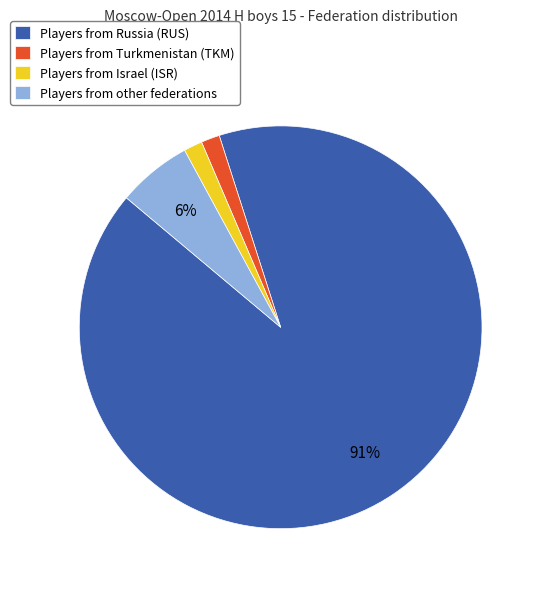

To the nearest percent, what is the combined percentage of Players from Israel (ISR) and Players from other federations?

7%